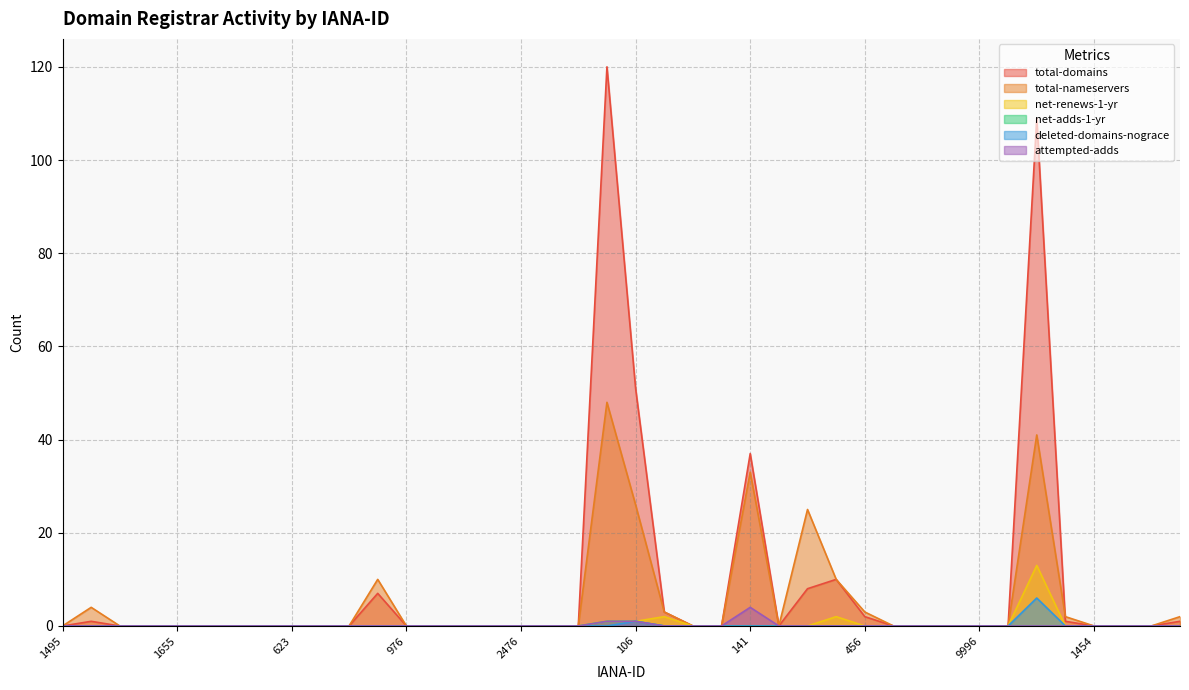

True or false: total-domains has a value of 158 at 1390.

False